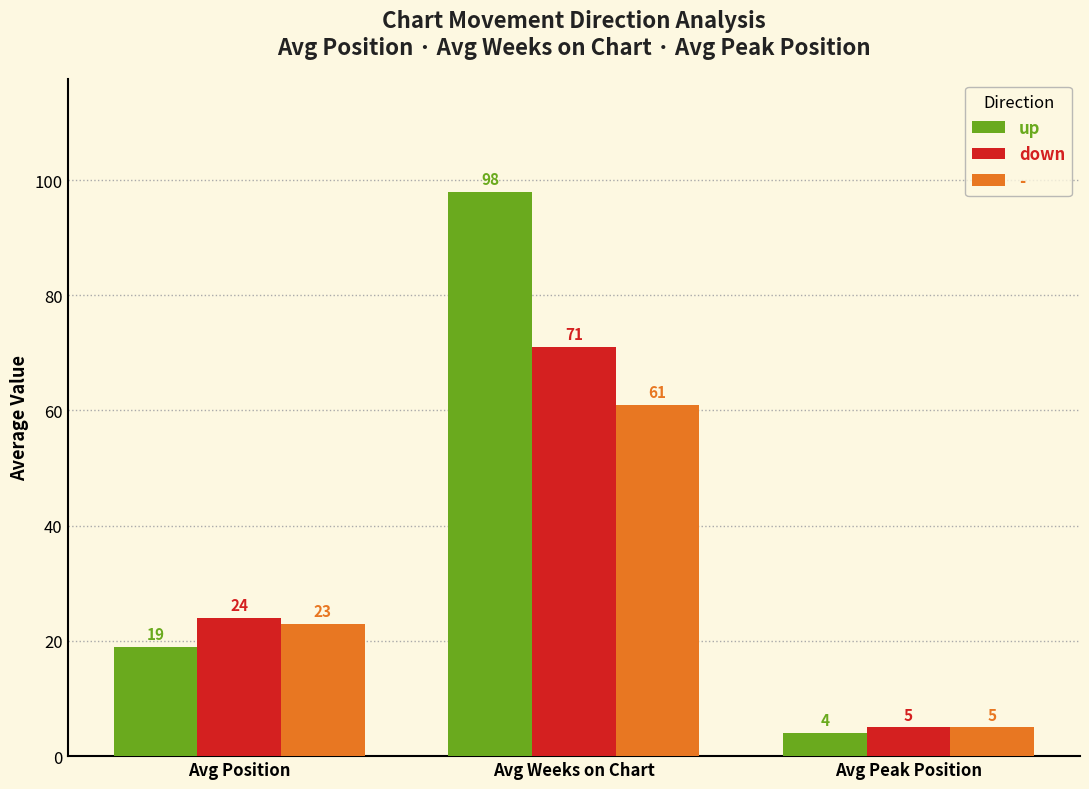

Rank the series by their average value, from lowest to highest.

-, down, up